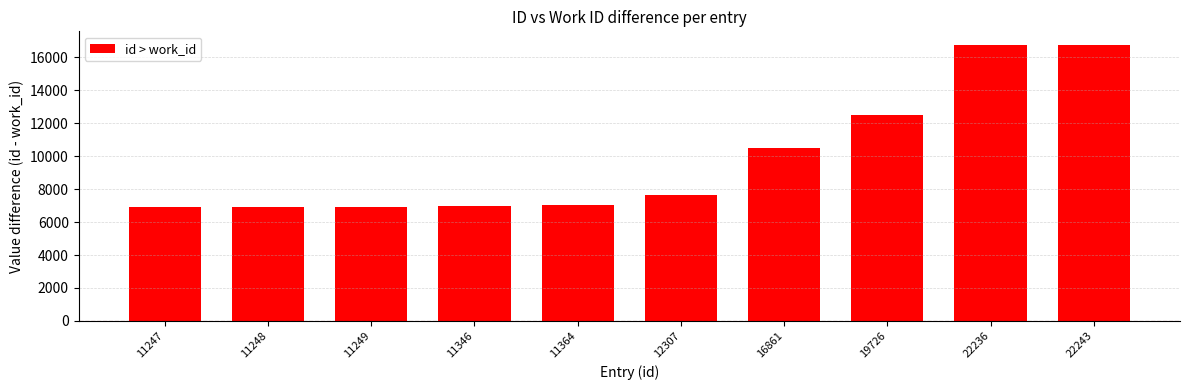

At which label does work_id first exceed 4675?

16861